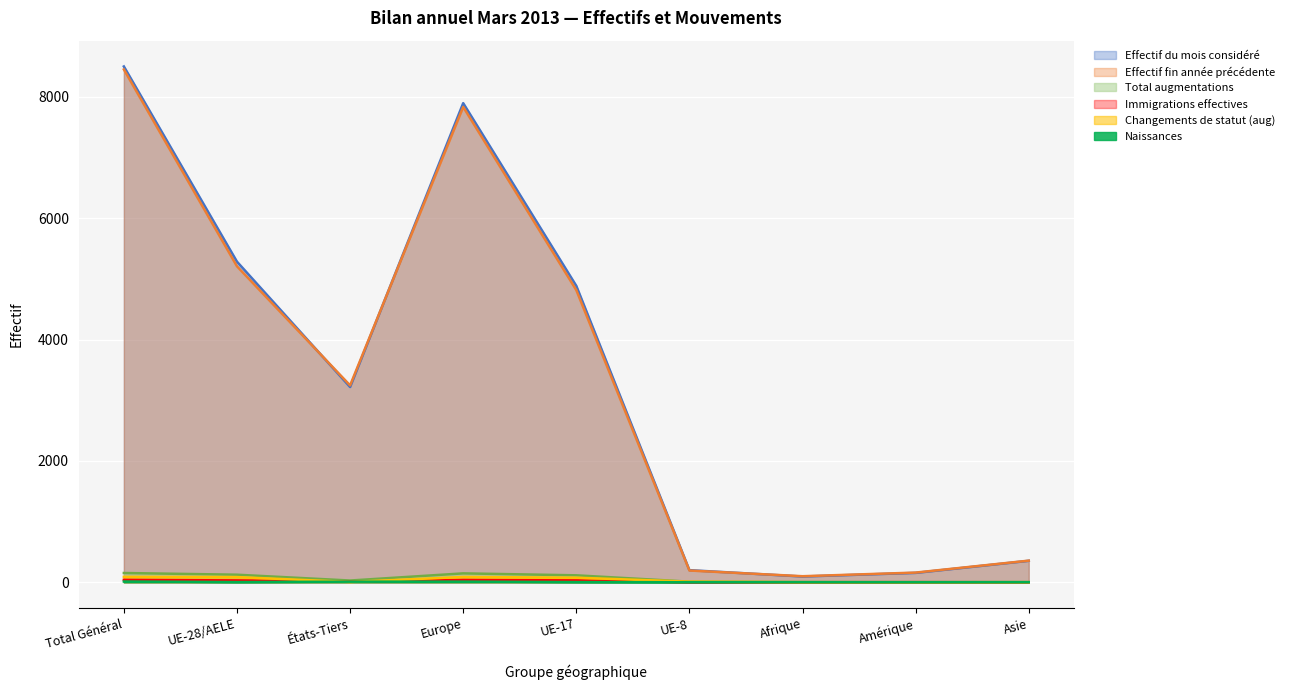

How many lines are shown in the chart?

6